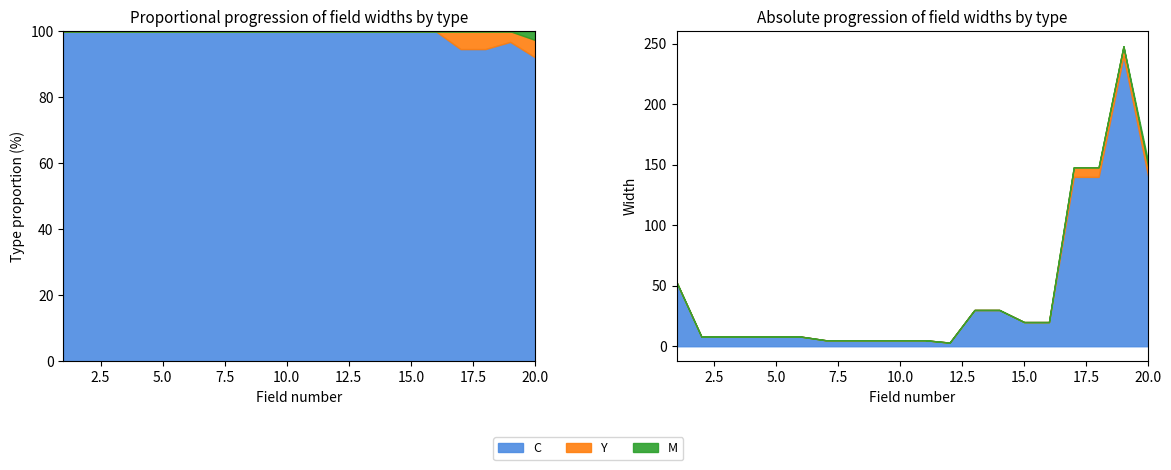

Does the chart have visible grid lines?

No